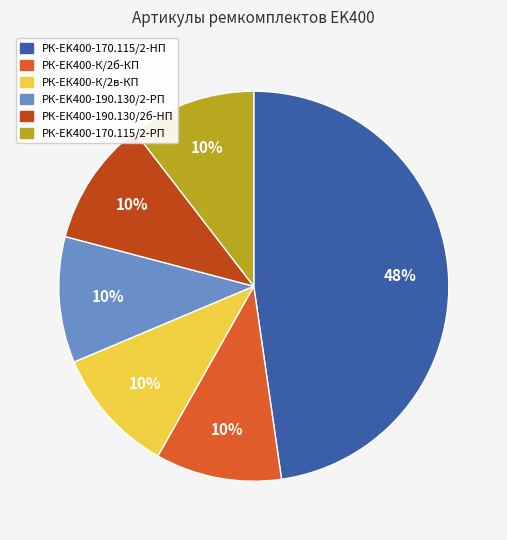

Is it true that РК-ЕK400-190.130/2-РП is 10% of the pie?

True